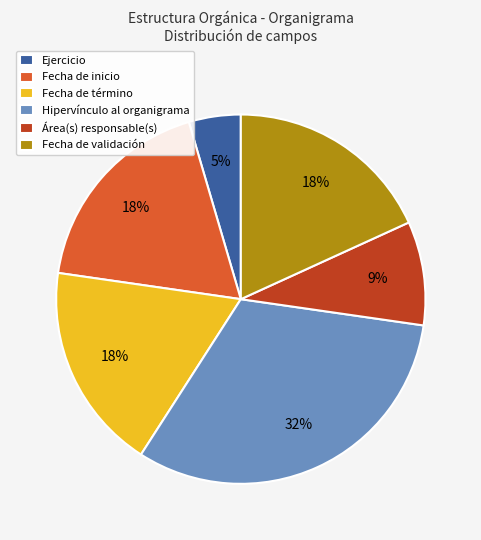

Do Hipervínculo al organigrama and Ejercicio together represent more than half of the pie?

No